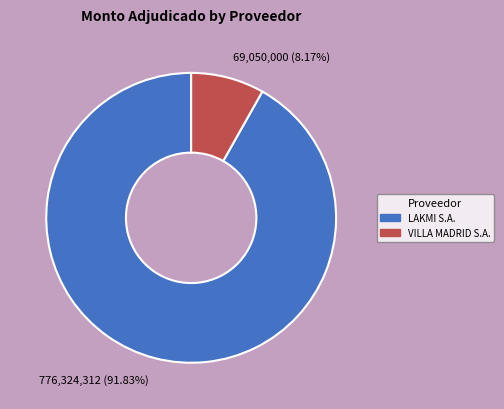

Do 776,324,312 (91.83%) and 69,050,000 (8.17%) together represent more than half of the pie?

Yes